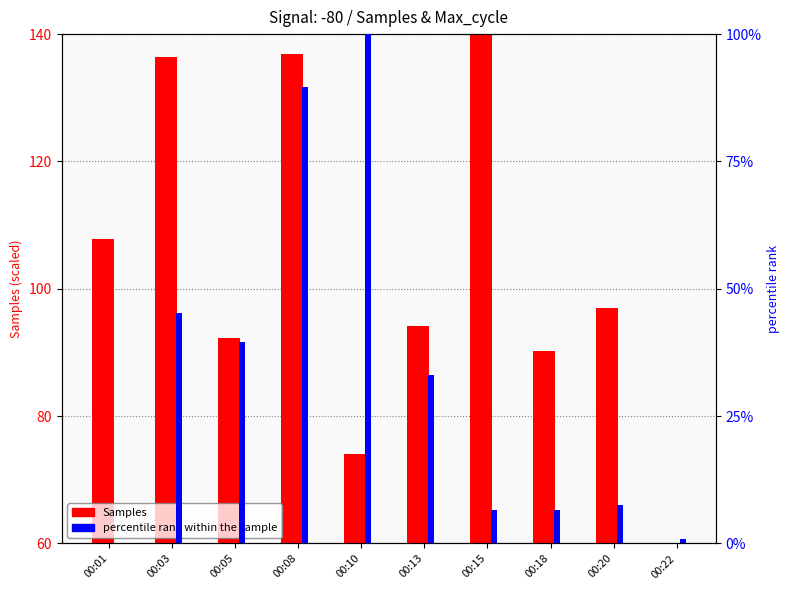

At which category does the chart reach its peak across all series?

00:10